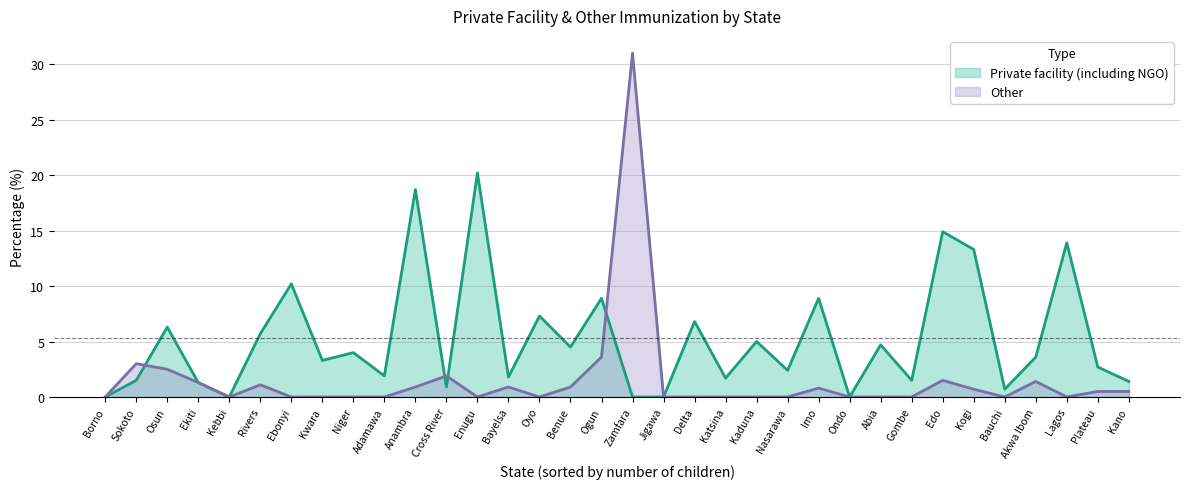

What is the difference between the Private facility (including NGO) values at Katsina and Zamfara?

1.7